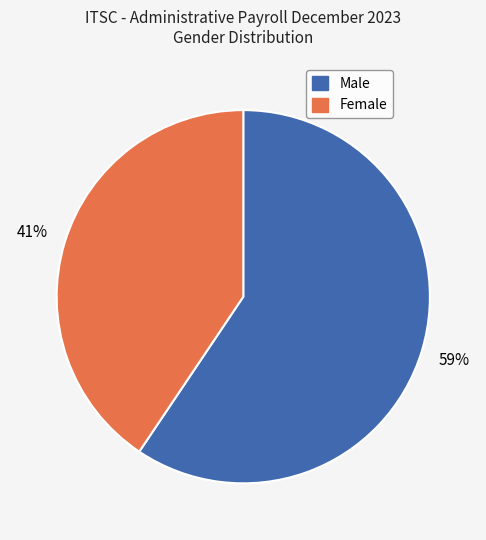

How many segments does this pie chart have?

2